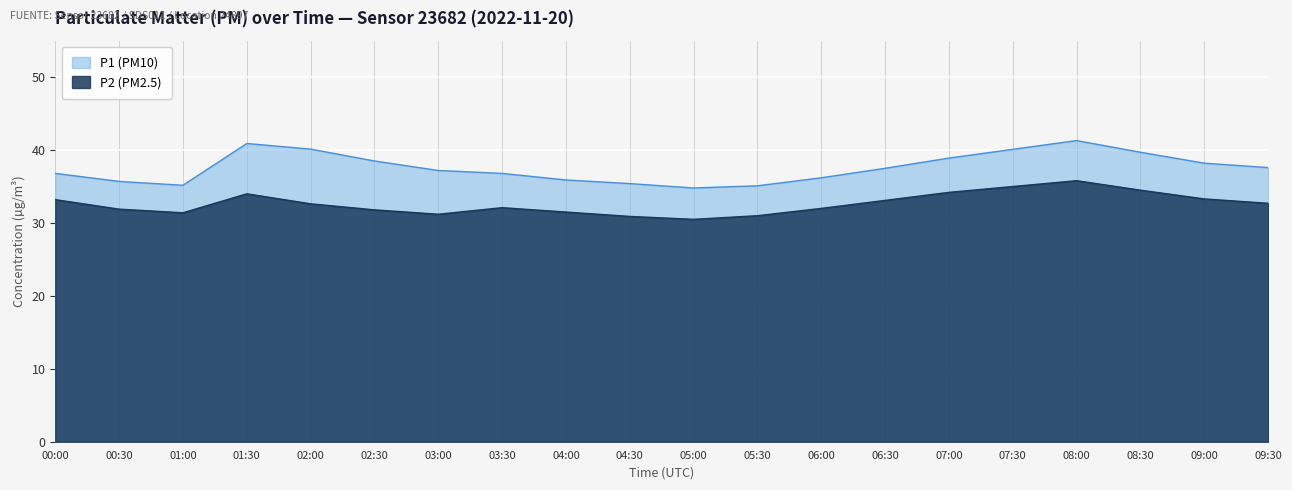

What is the difference between the highest and lowest values at 04:00?

4.4